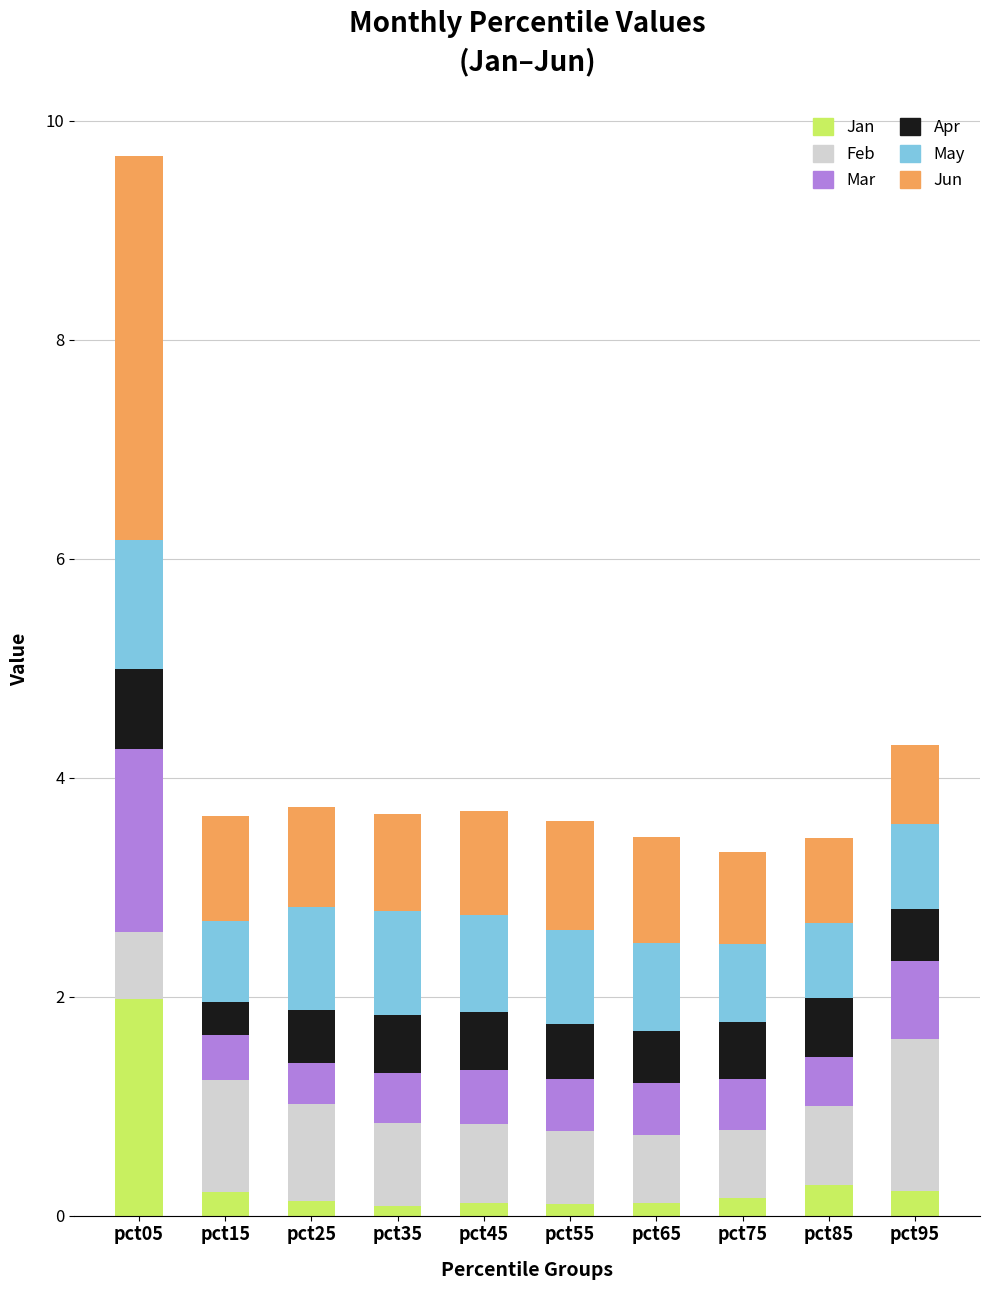

What is the average value of the Jan series?

0.3